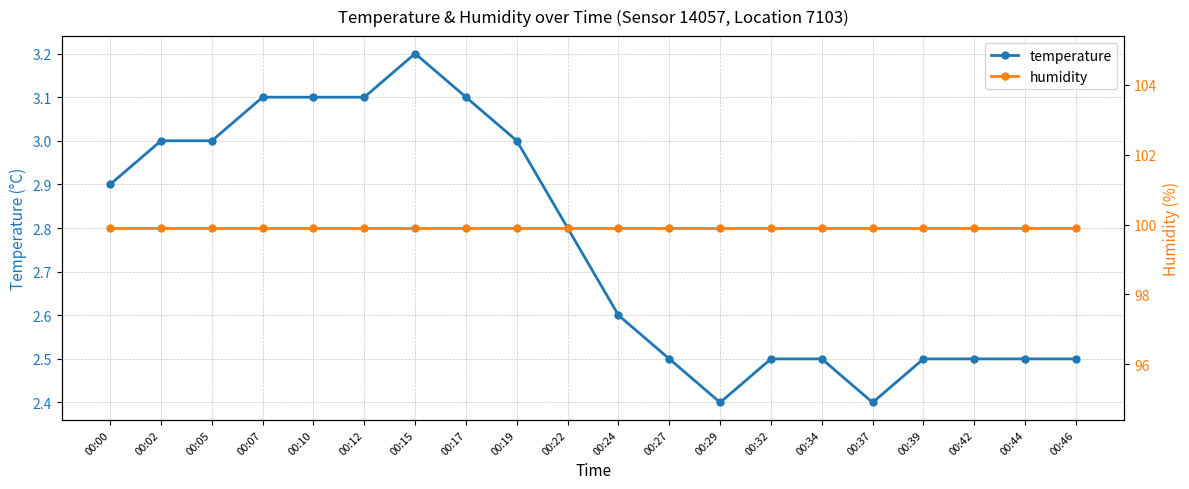

What is the maximum value for humidity?

99.9